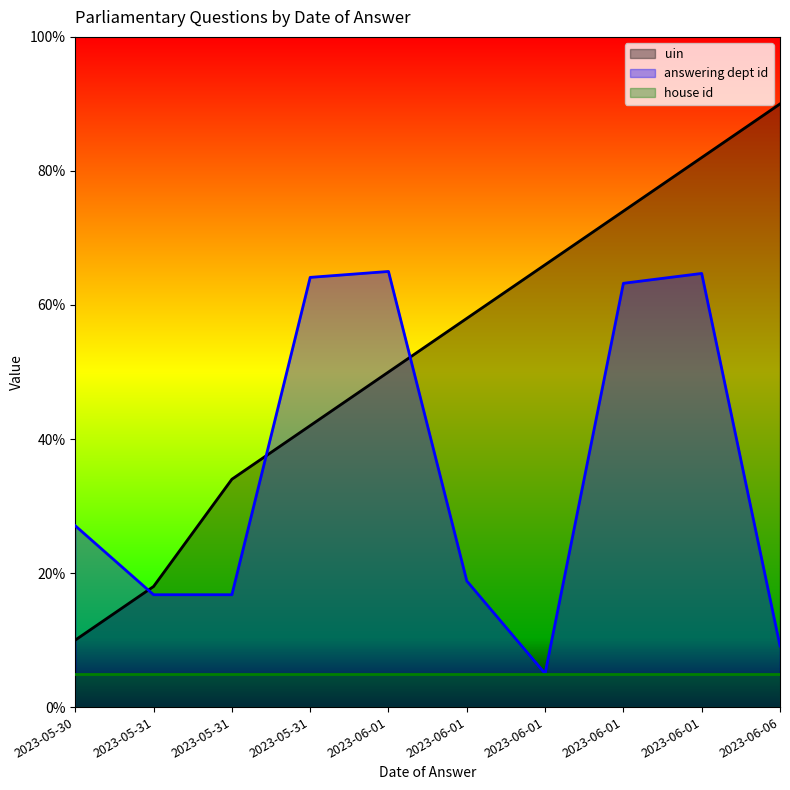

How many values in the uin series exceed 58?

4